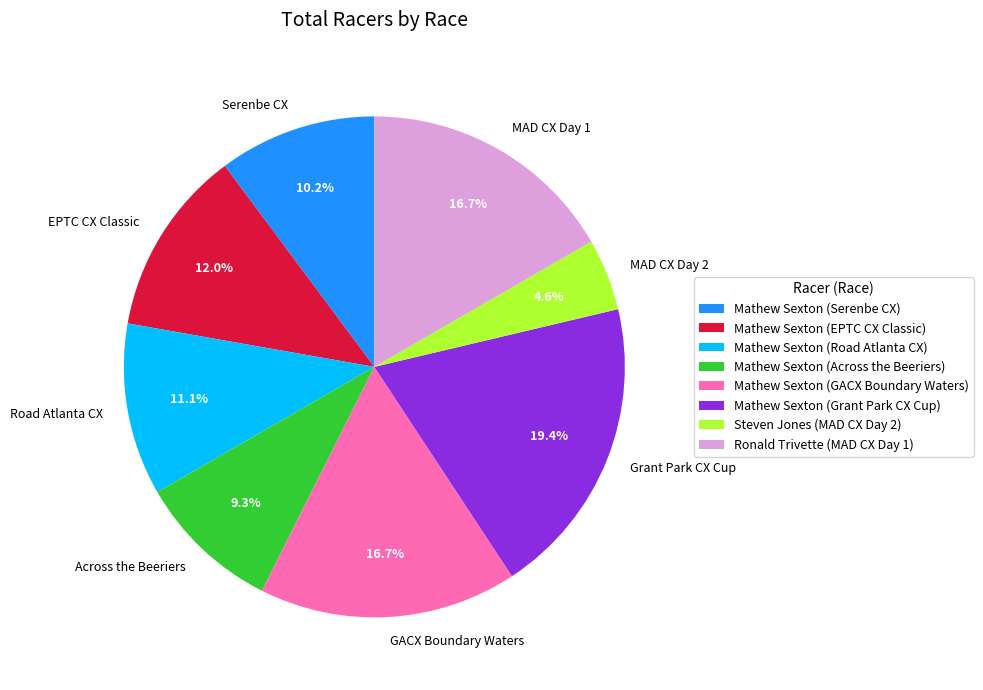

Approximately how many times larger is the value at Across the Beeriers compared to GACX Boundary Waters?

0.6